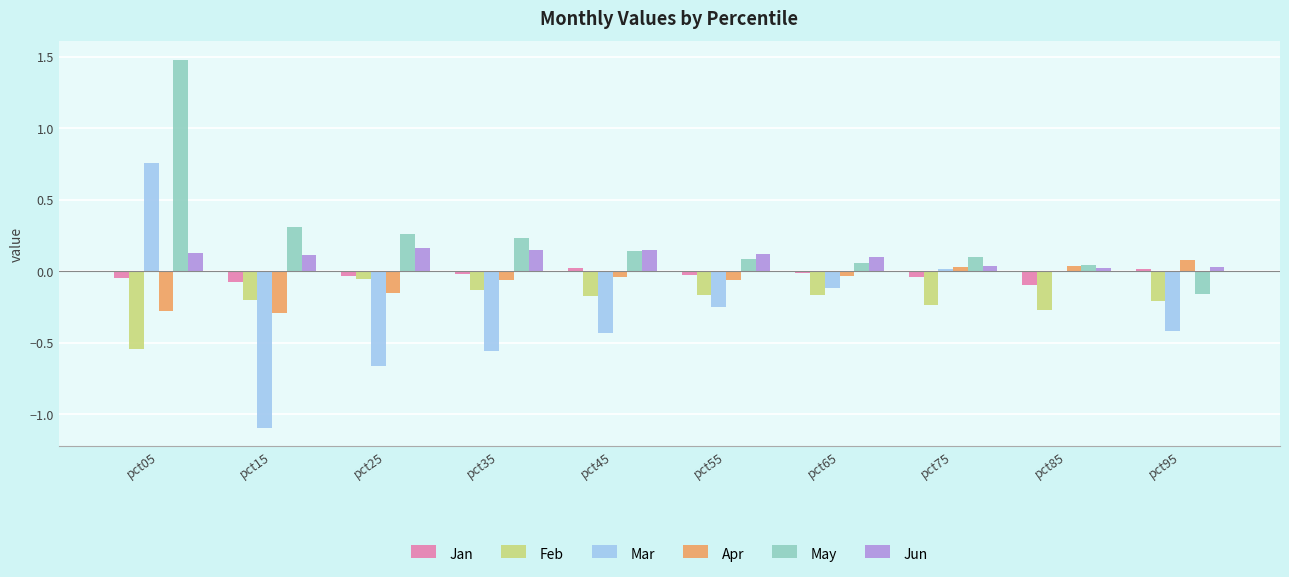

Which category has the highest value across all series?

pct05